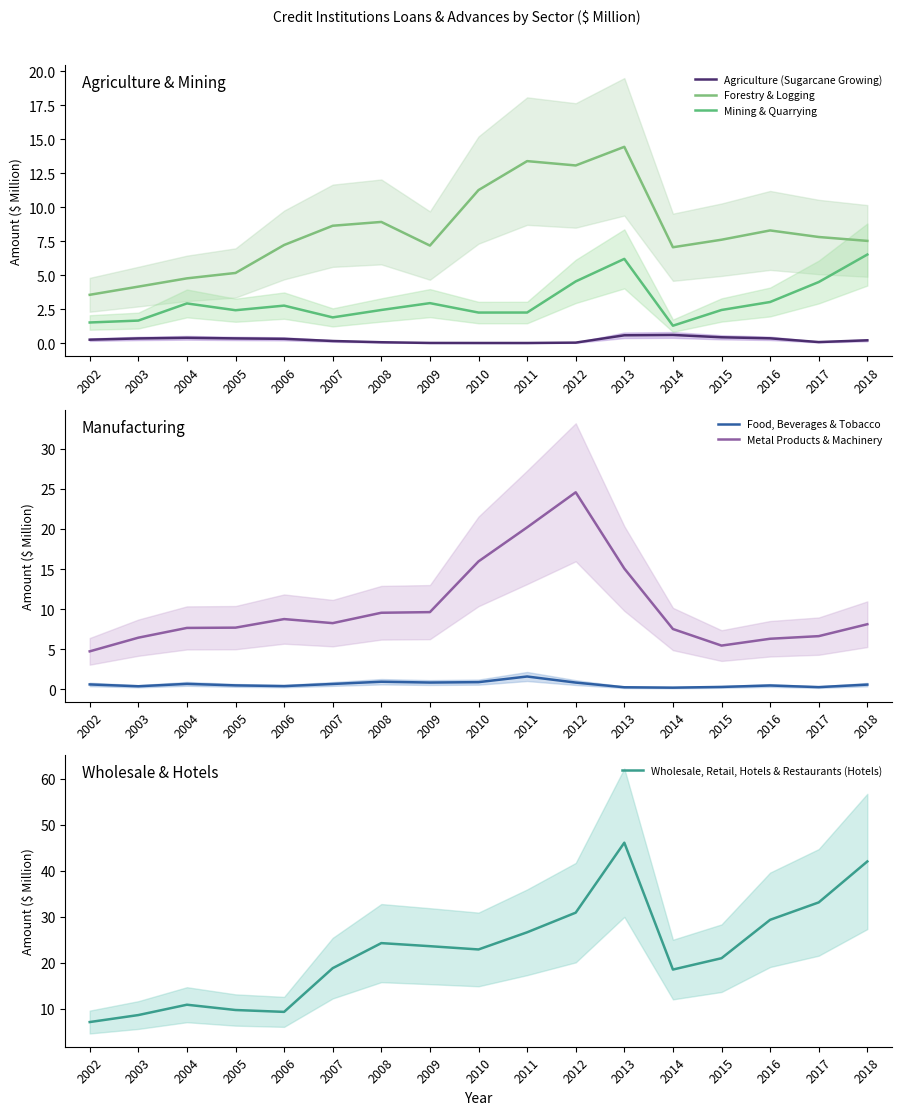

List the series in order of their peak value, lowest first.

Agriculture (Sugarcane Growing), Food, Beverages & Tobacco, Mining & Quarrying, Forestry & Logging, Metal Products & Machinery, Wholesale, Retail, Hotels & Restaurants (Hotels)